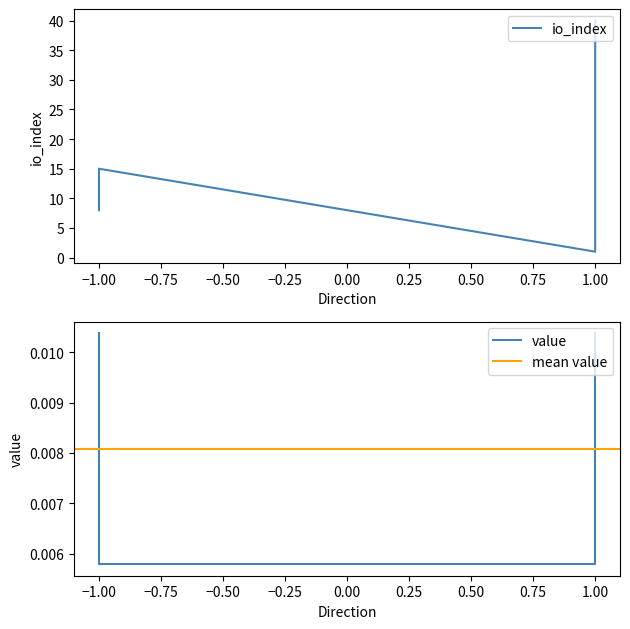

What is the difference between the maximum and minimum values in the io_index series?

39.0